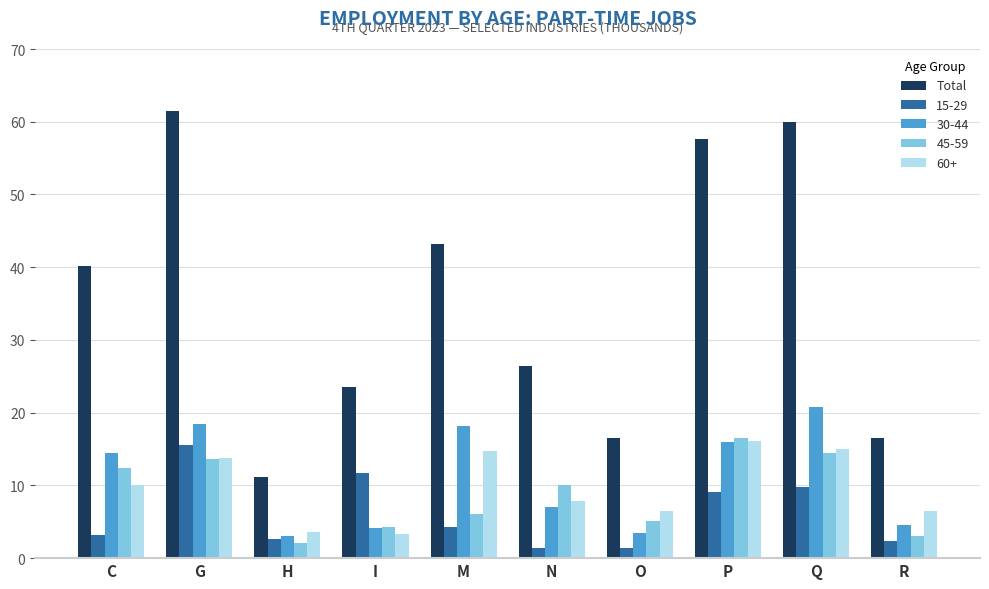

How many categories are shown in the chart?

10